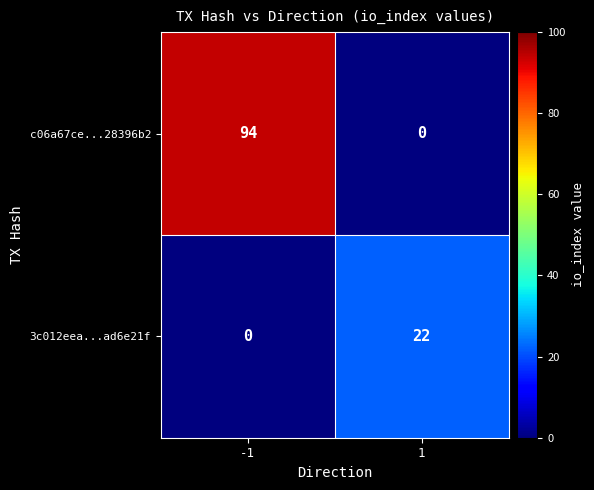

What is the maximum value shown in the chart?

94